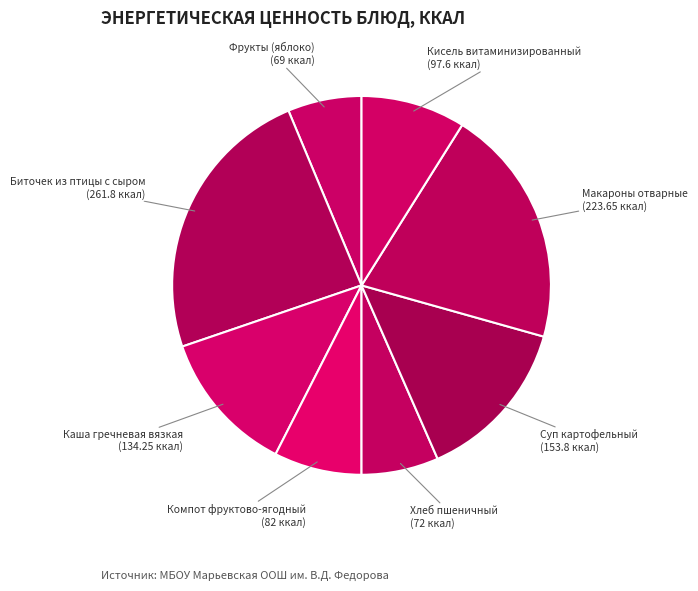

The Кисель витаминизированный slice represents 1% of the pie. True or false?

False